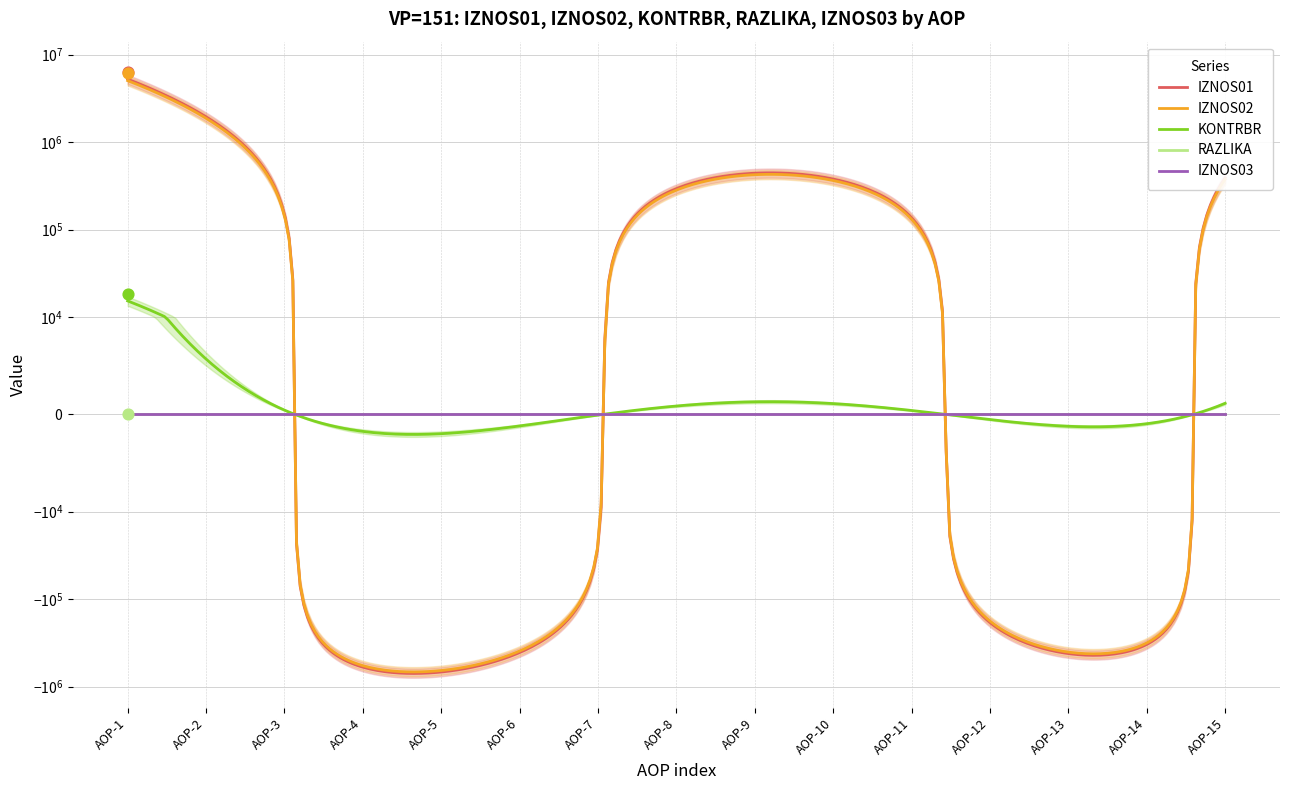

Which series has the largest total across all categories?

IZNOS01